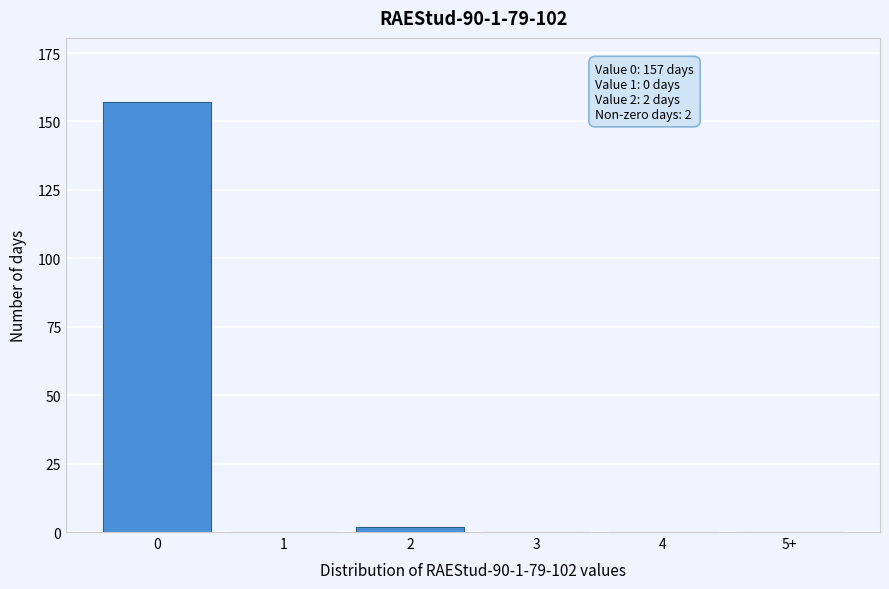

Reading left to right, transcribe all the data shown in this chart.

0=157	1=0	2=2	3=0	4=0	5+=0